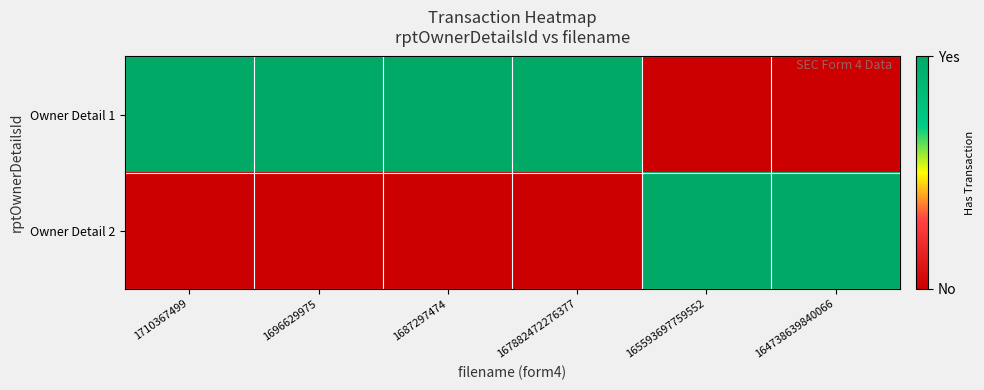

Rank the series at 1687297474 from highest to lowest value.

Owner Detail 1, Owner Detail 2